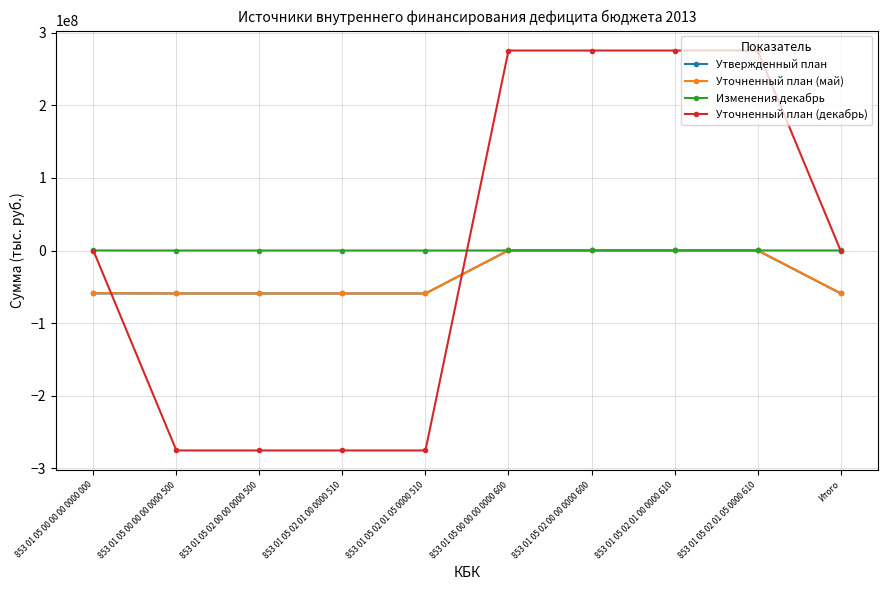

At which label does Уточненный план (май) first exceed -58876749?

853 01 05 00 00 00 0000 600